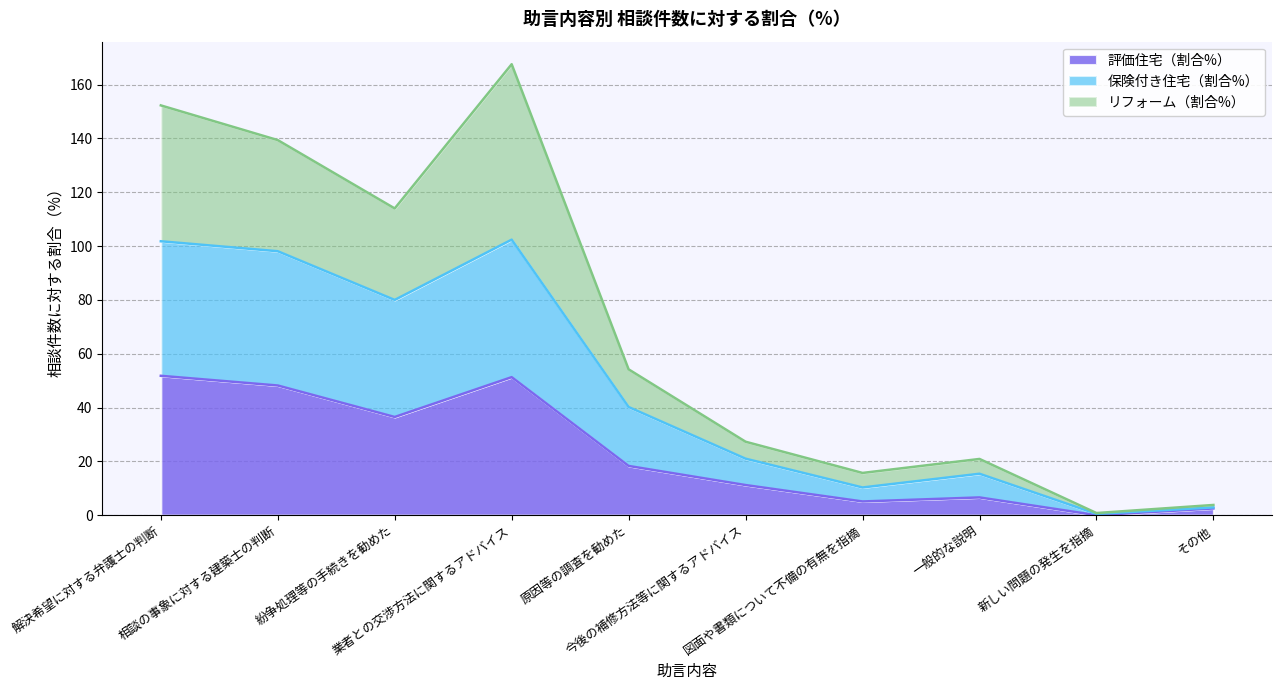

What are all the series names shown in the legend?

評価住宅（割合%）, 保険付き住宅（割合%）, リフォーム（割合%）